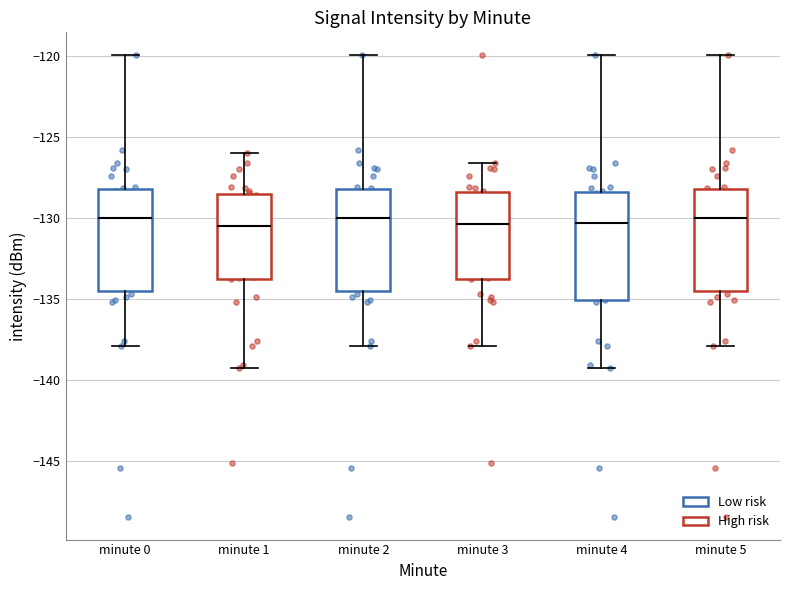

Reading left to right, read every box against the y-axis: the position of its median line, the range the box covers, and the ends of its whiskers. The values are not printed on the chart, so give them approximately, as read against the axis.

minute 0: median -130.0, box -134.5 to -128.0, whiskers -138.0 to -120.0
minute 1: median -130.5, box -134.0 to -128.5, whiskers -139.5 to -126.0
minute 2: median -130.0, box -134.5 to -128.0, whiskers -138.0 to -120.0
minute 3: median -130.5, box -134.0 to -128.5, whiskers -138.0 to -126.5
minute 4: median -130.5, box -135.0 to -128.5, whiskers -139.5 to -120.0
minute 5: median -130.0, box -134.5 to -128.0, whiskers -138.0 to -120.0